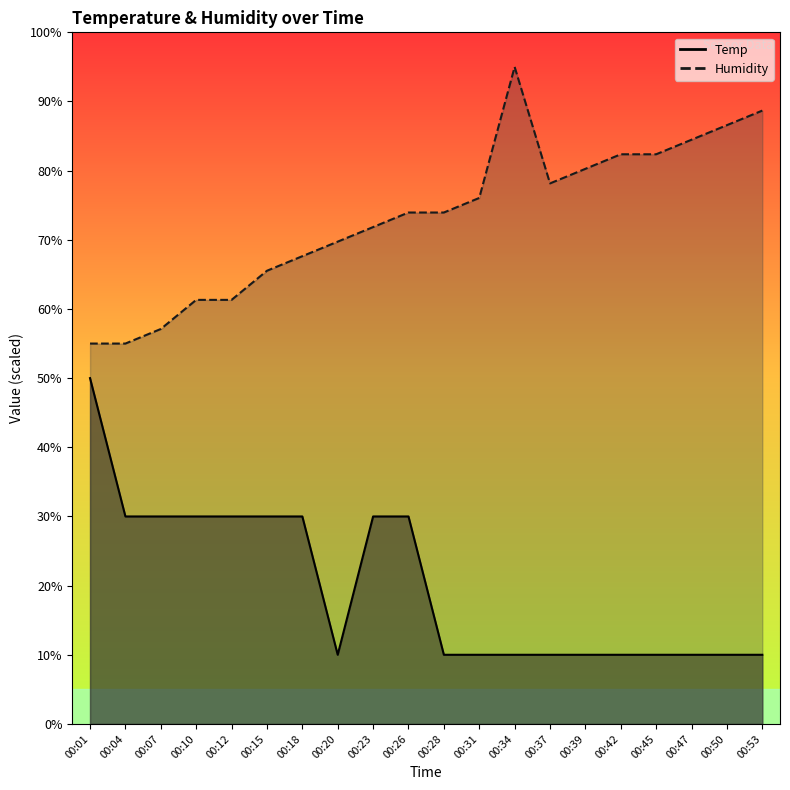

The value of Humidity at 00:34 is 124.7. True or false?

False